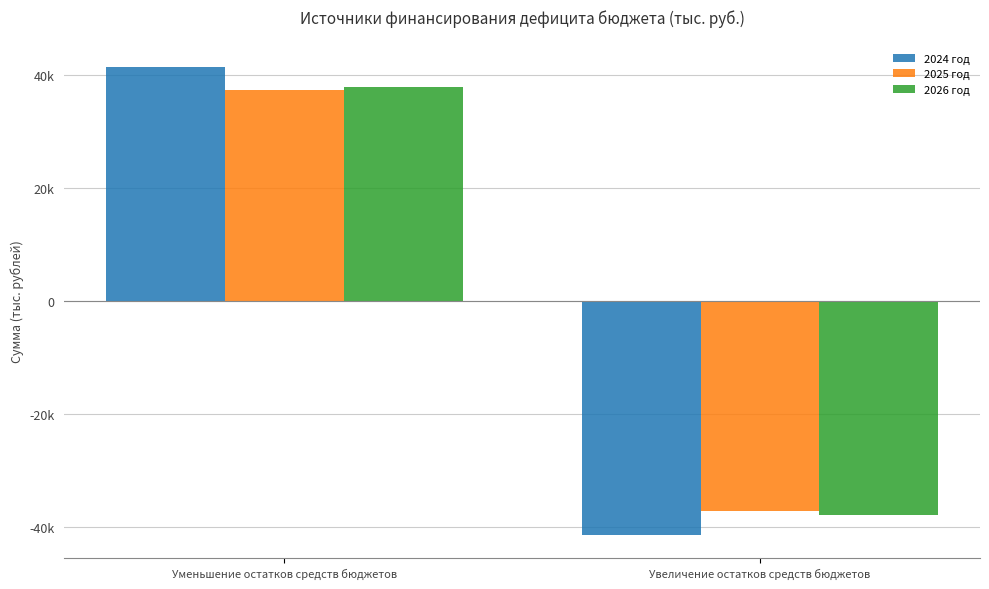

Which series has the largest total across all categories?

2024 год